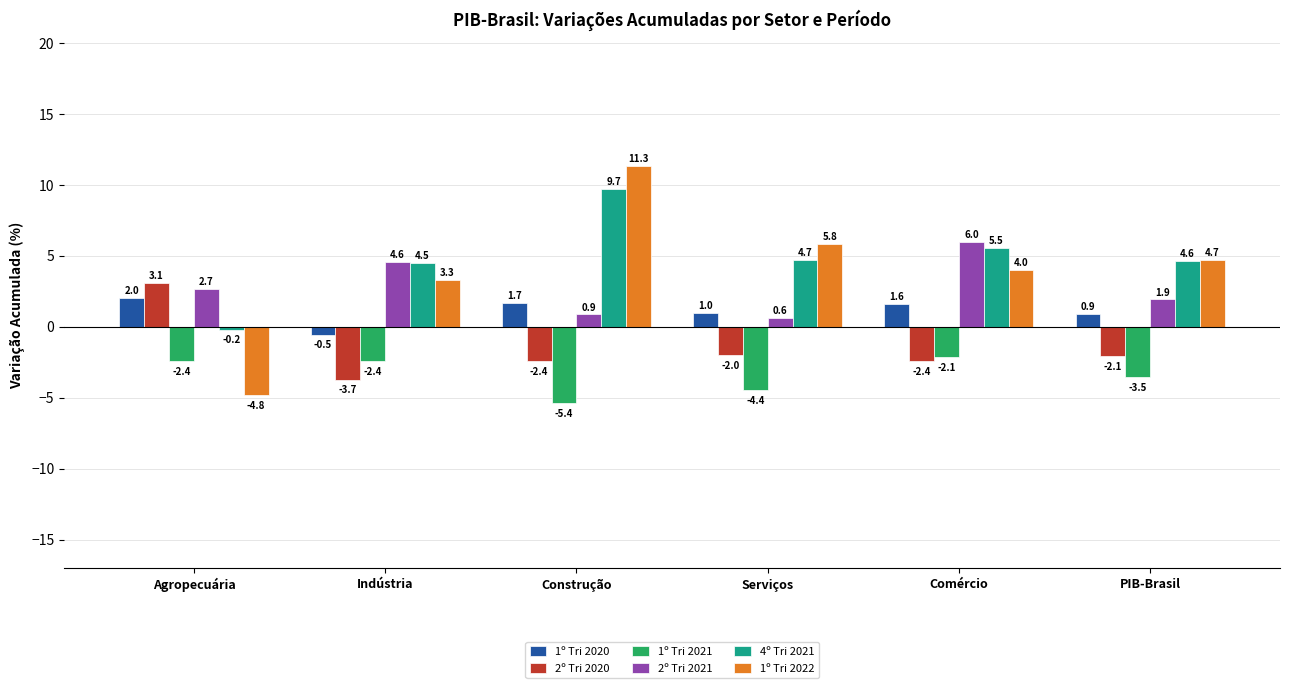

At how many categories does at least one series exceed 3?

6